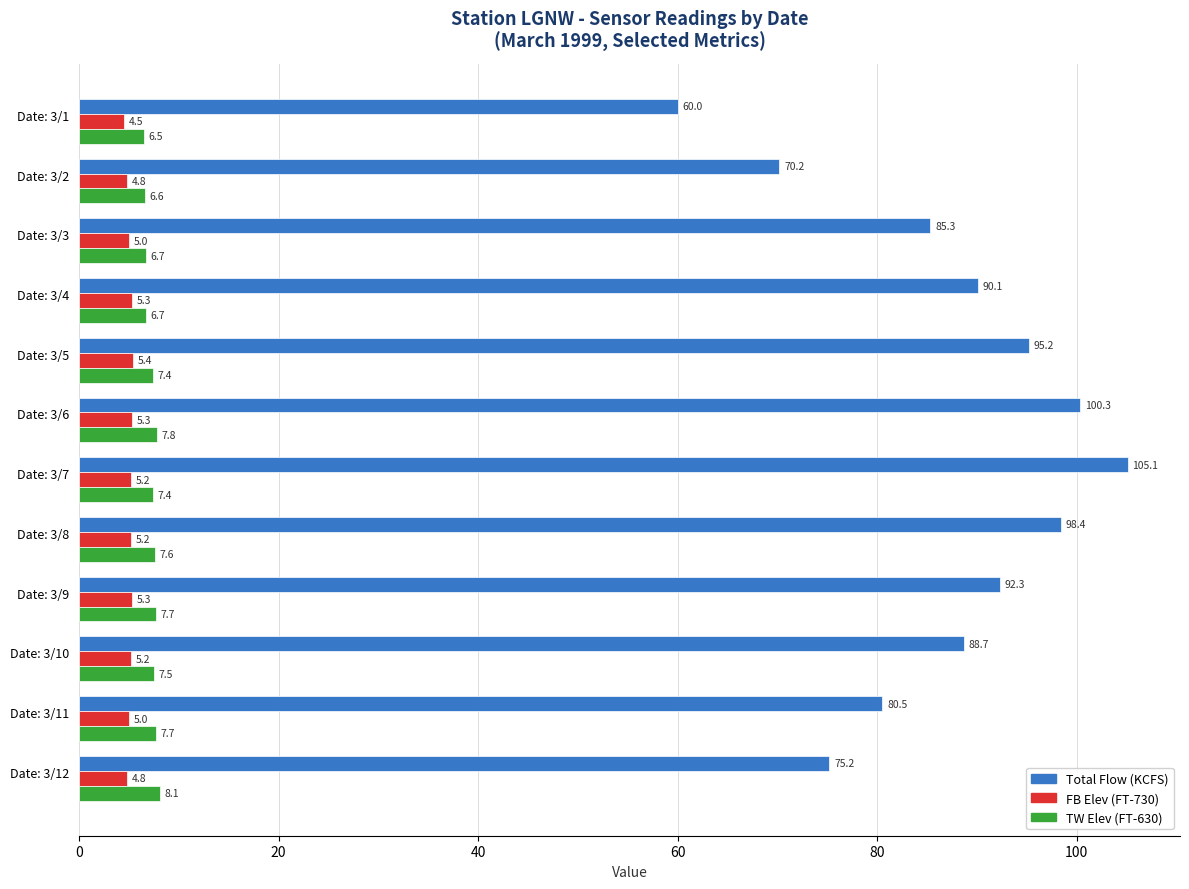

List the series in order of their peak value, highest first.

Total Flow (KCFS), TW Elev (FT-630), FB Elev (FT-730)